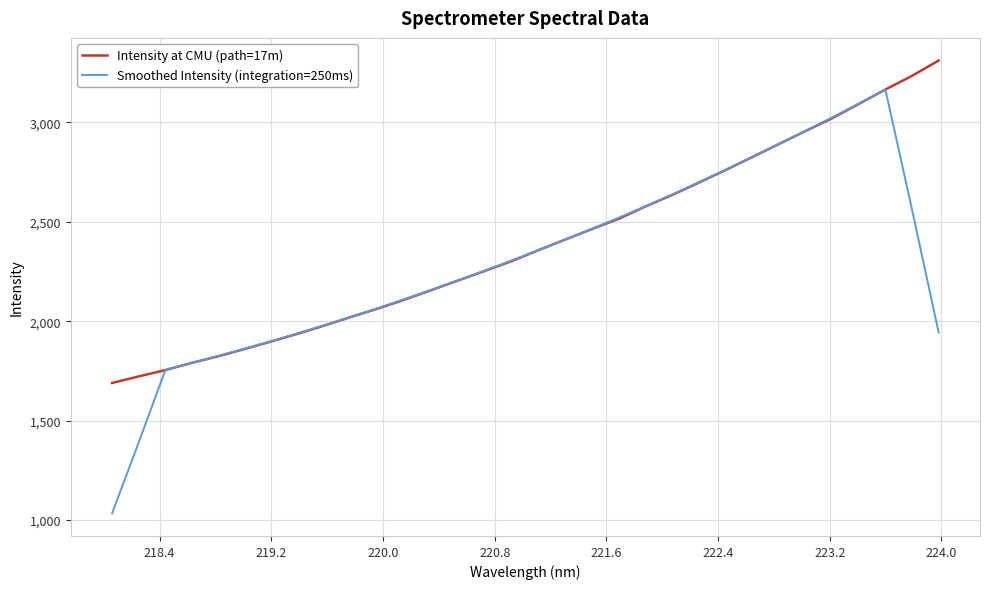

What is the lowest value of the Smoothed Intensity (integration=250ms) series?

1033.1